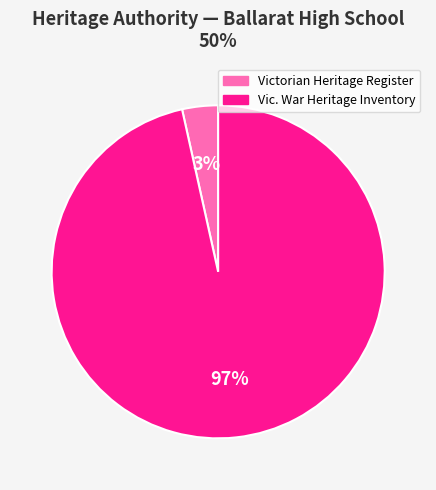

What is the largest slice in the pie chart?

Vic. War Heritage Inventory